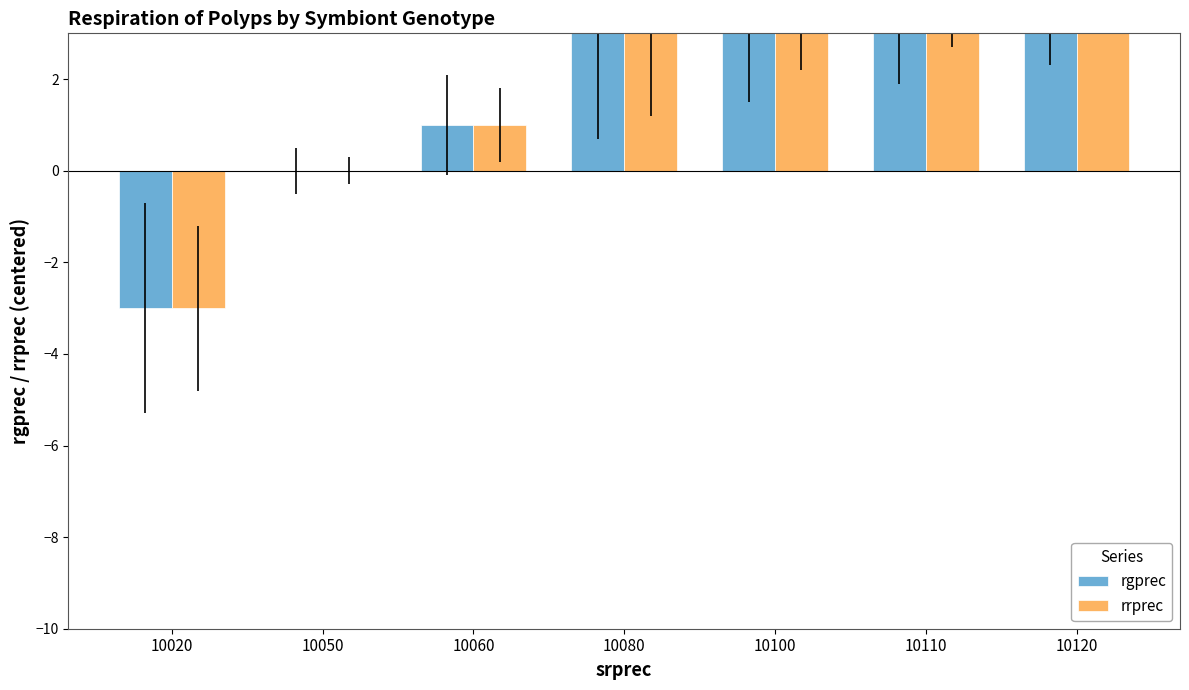

True or false: rgprec has a value of 10 at 10120.

False